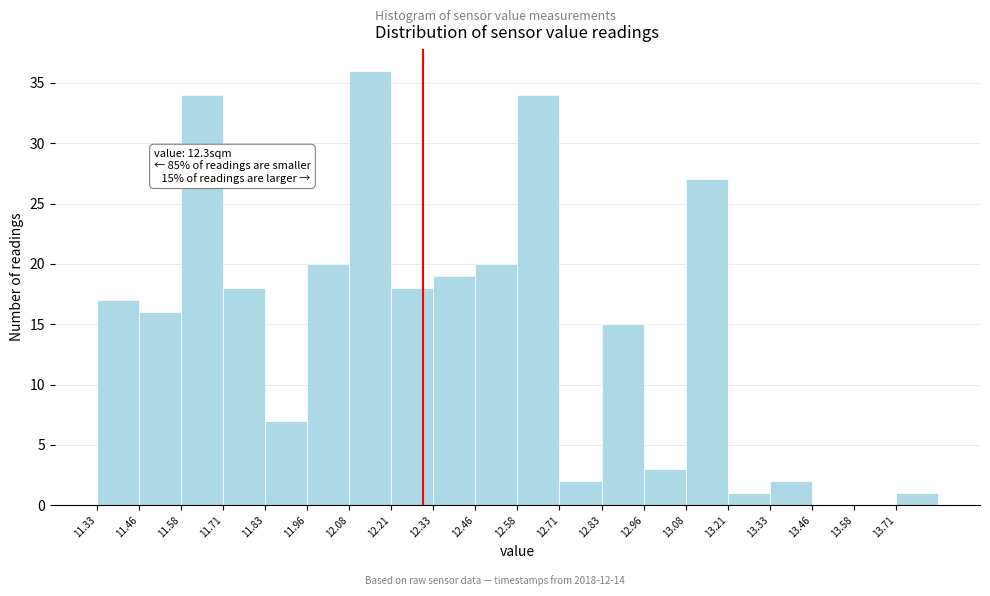

Over which range of the x-axis is the bar tallest?

12.080 to 12.205